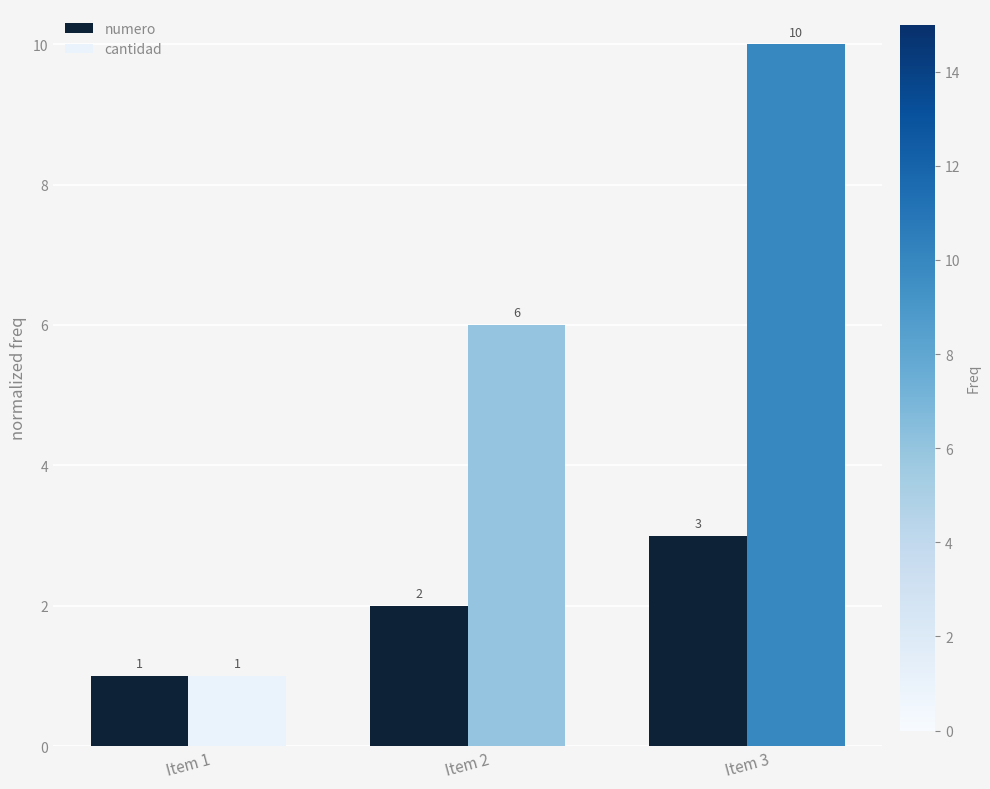

Is it true that numero equals 2 at Item 2?

True